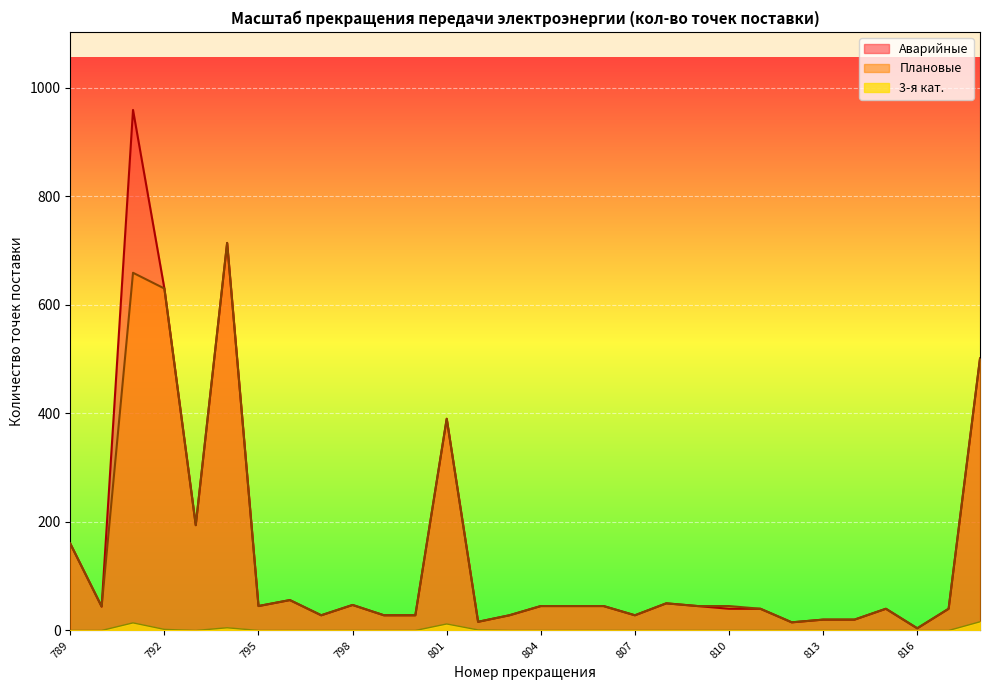

Between 794 and 802, which series saw the biggest shift?

Плановые